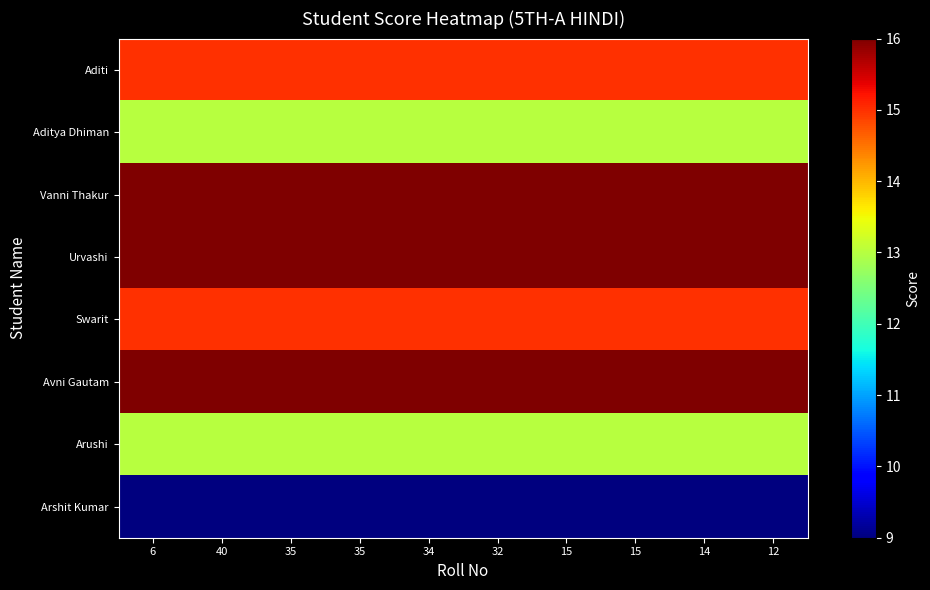

Rank the series by their maximum value, from highest to lowest.

Vanni Thakur, Urvashi, Avni Gautam, Aditi, Swarit, Aditya Dhiman, Arushi, Arshit Kumar